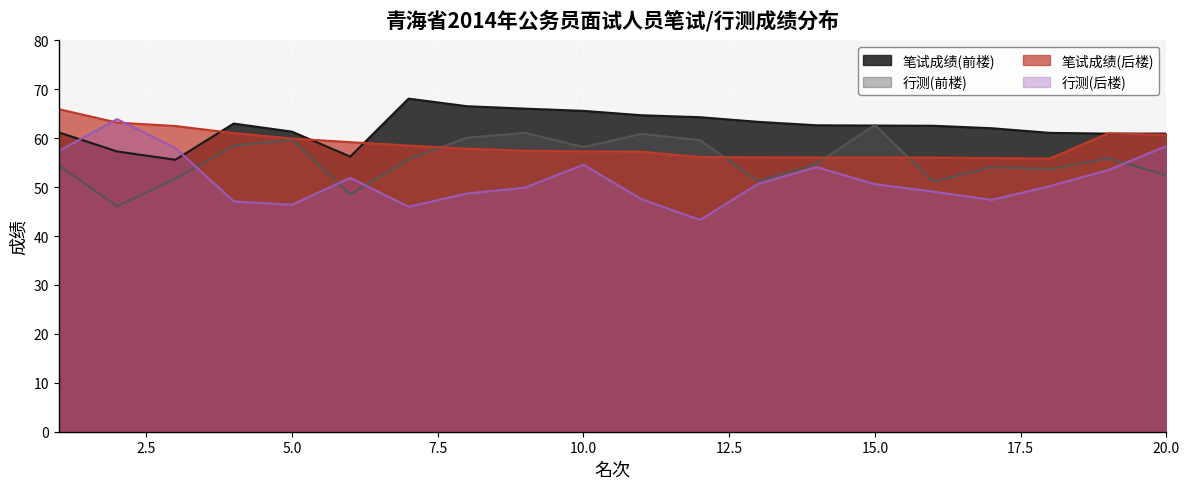

In 笔试成绩(前楼), how many points are lower than both neighbors (excluding endpoints)?

2